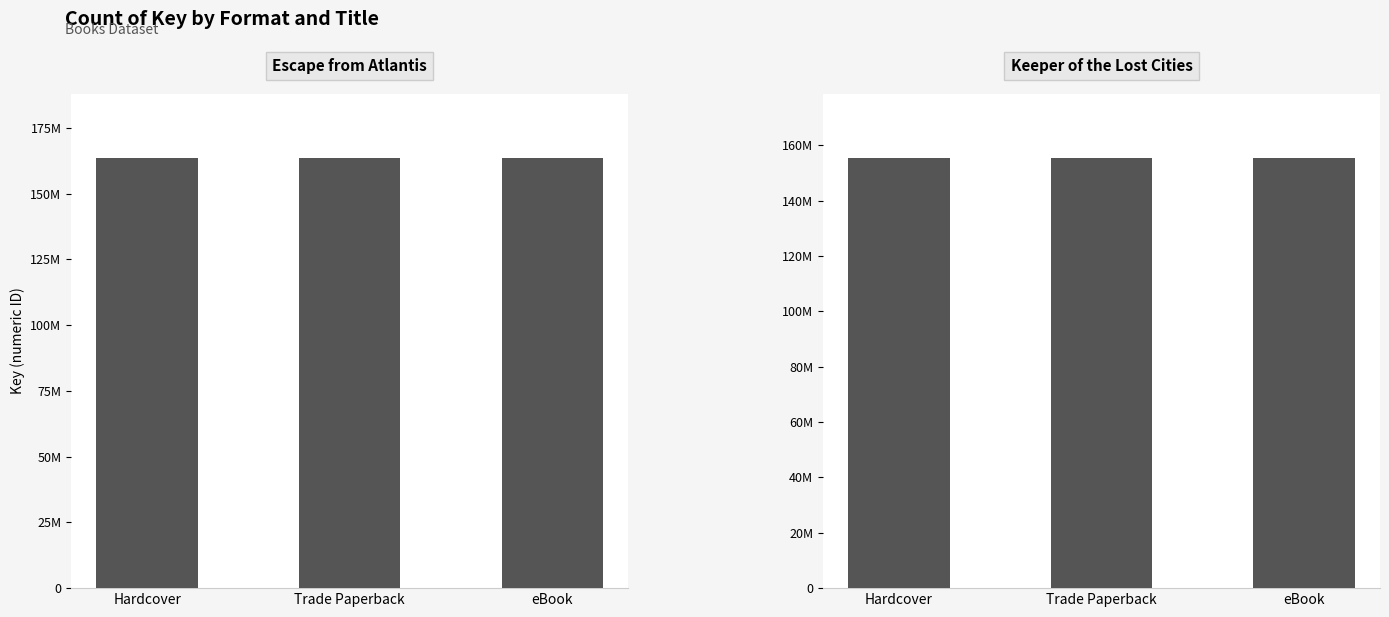

What are all the series names shown in the legend?

Escape from Atlantis, Keeper of the Lost Cities